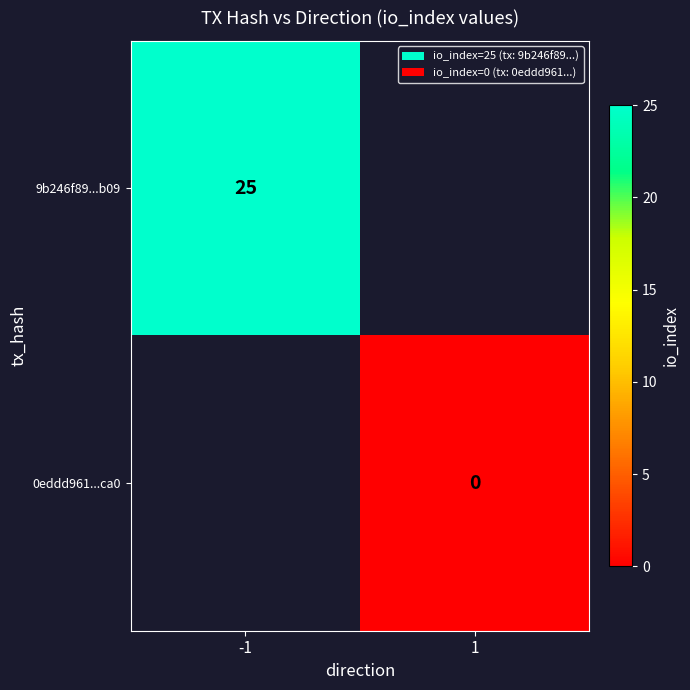

At how many categories does at least one series exceed 0?

1